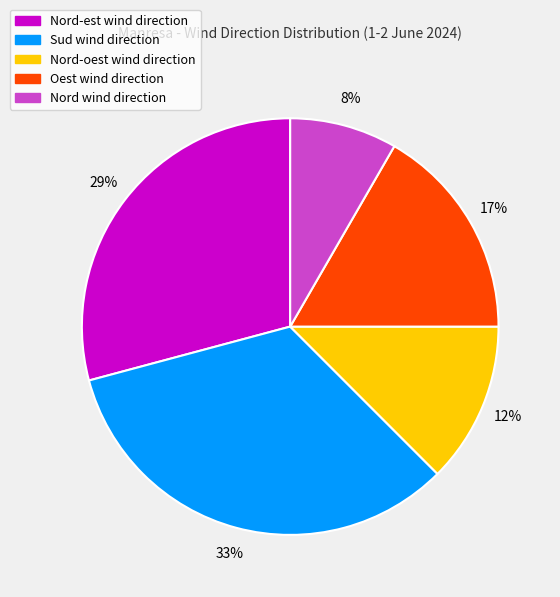

Is there any slice that represents more than half of the pie?

No